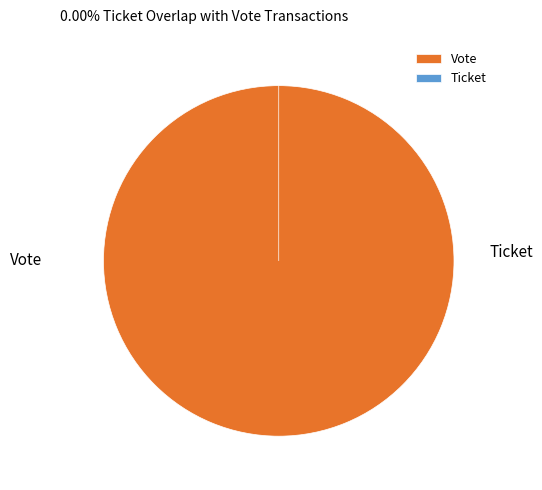

Rank the categories by value from highest to lowest.

Vote, Ticket